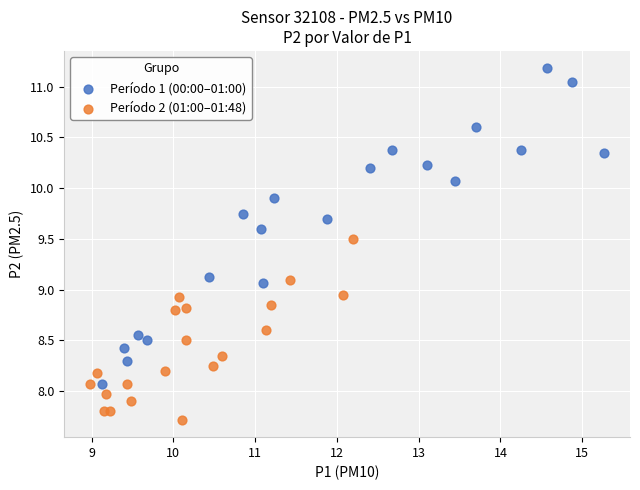

Which series has the largest Y range (max minus min)?

Período 1 (00:00–01:00)